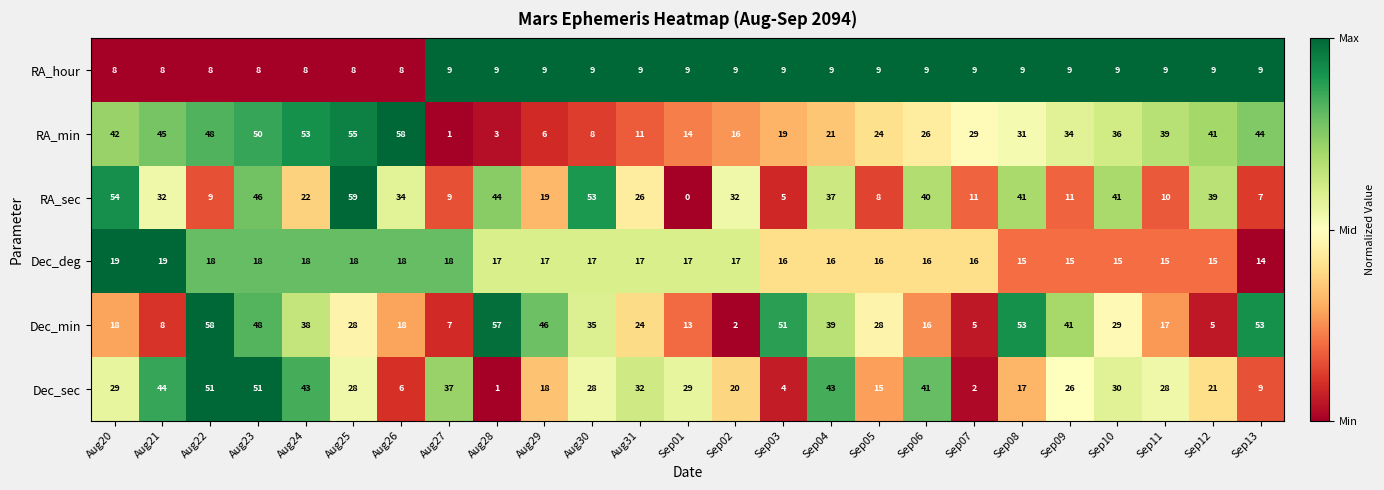

What is the approximate value of Dec_deg at Aug26?

18